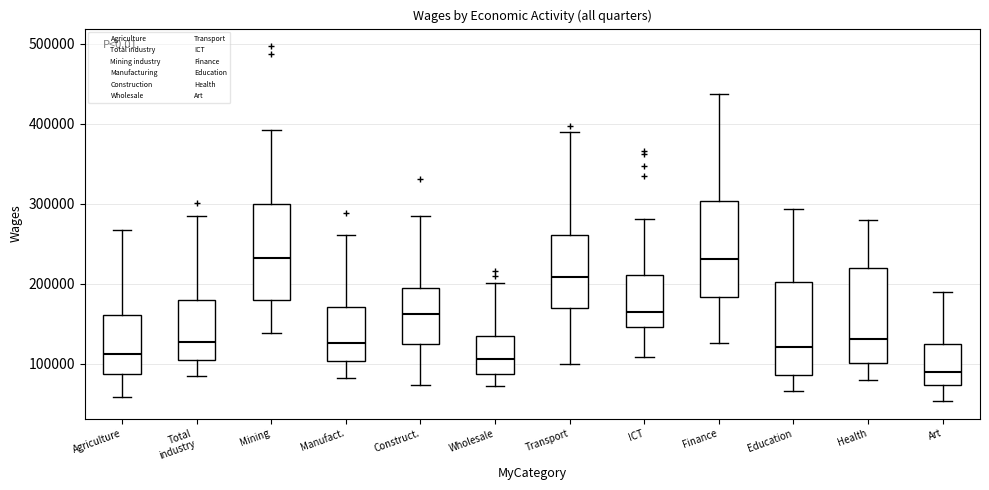

Where is the upper edge of the box for Total industry on the y-axis? The values are not printed on the chart, so give them approximately, as read against the axis.

180000